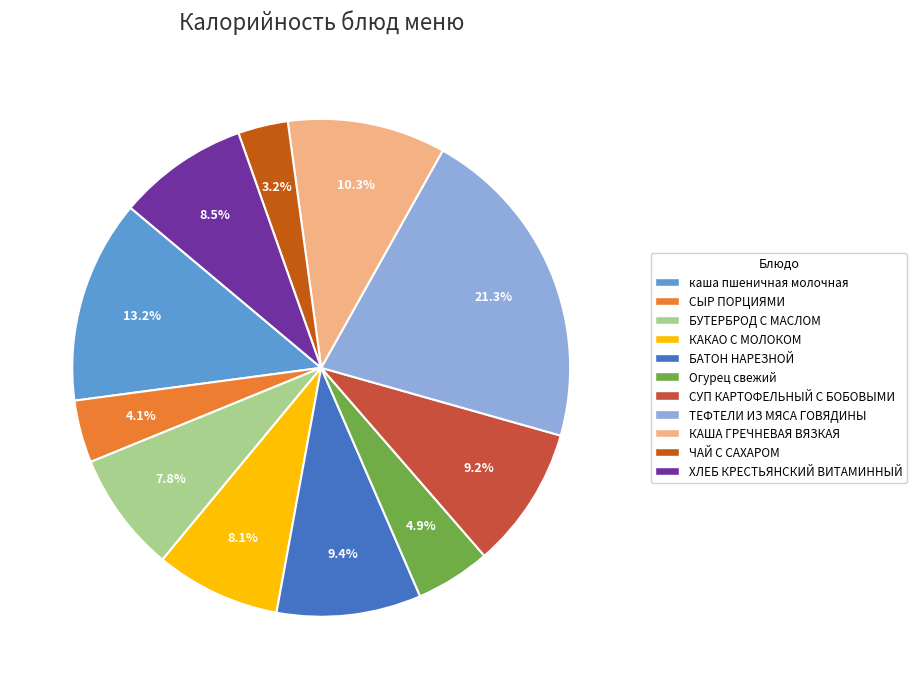

To the nearest percent, what is the combined percentage of Огурец свежий and ЧАЙ С САХАРОМ?

8%